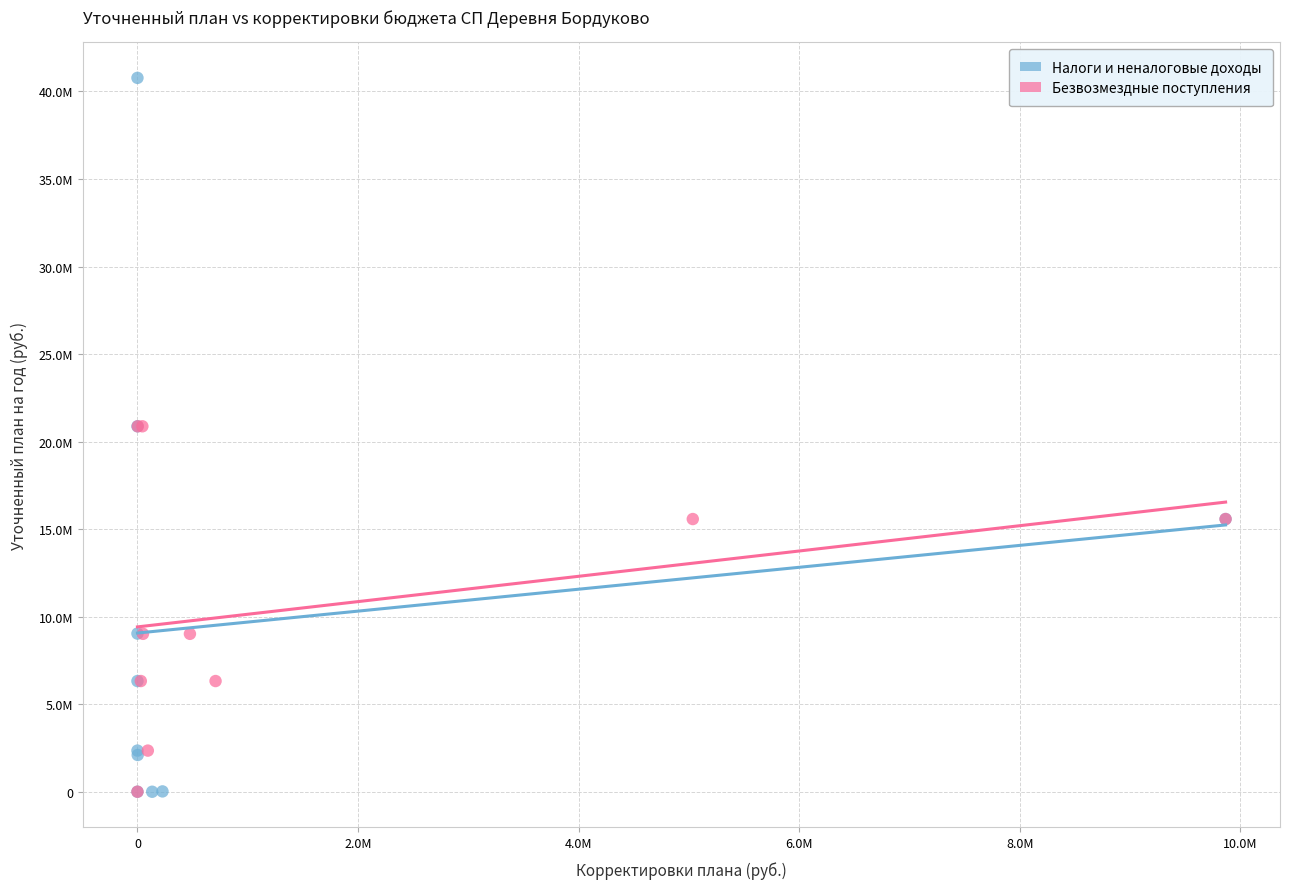

What are all the series names shown in the legend?

Налоги и неналоговые доходы, Безвозмездные поступления